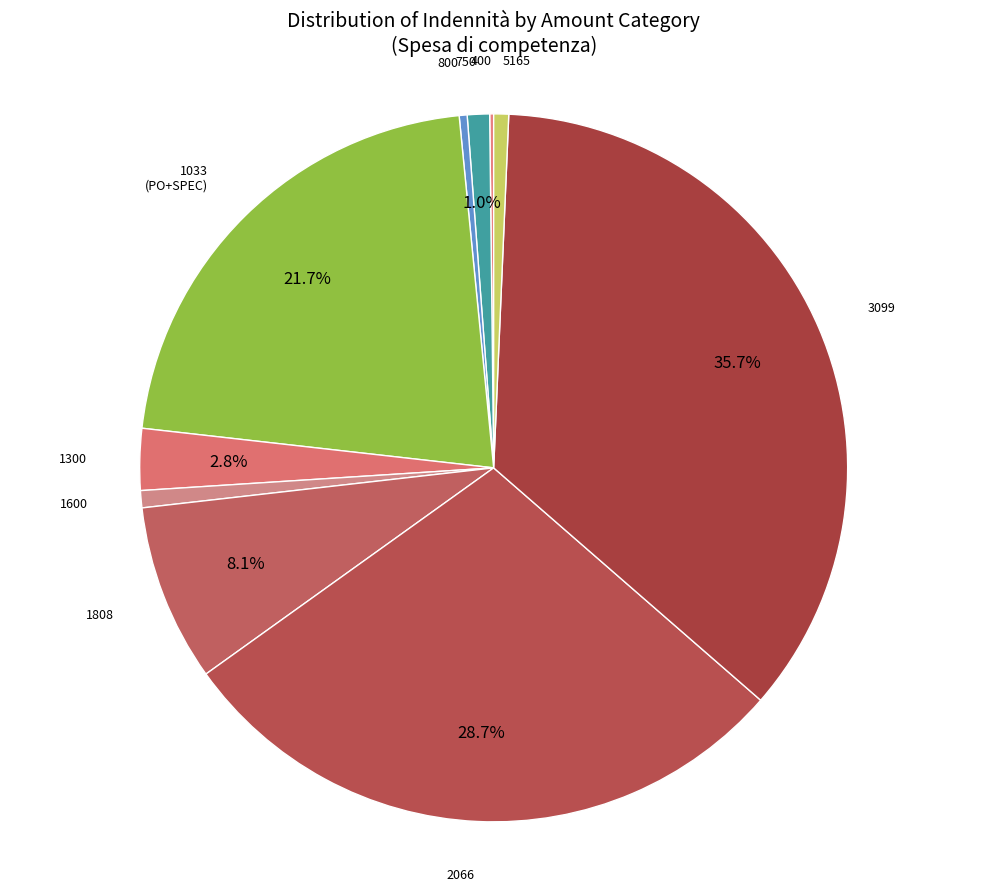

How many slices are in this pie chart?

10